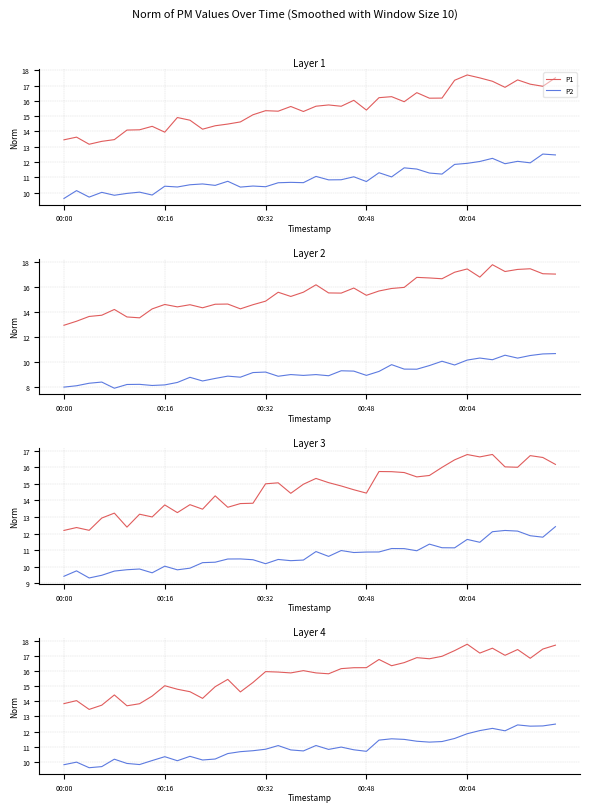

What is the difference between the highest and lowest values at 21?

5.0